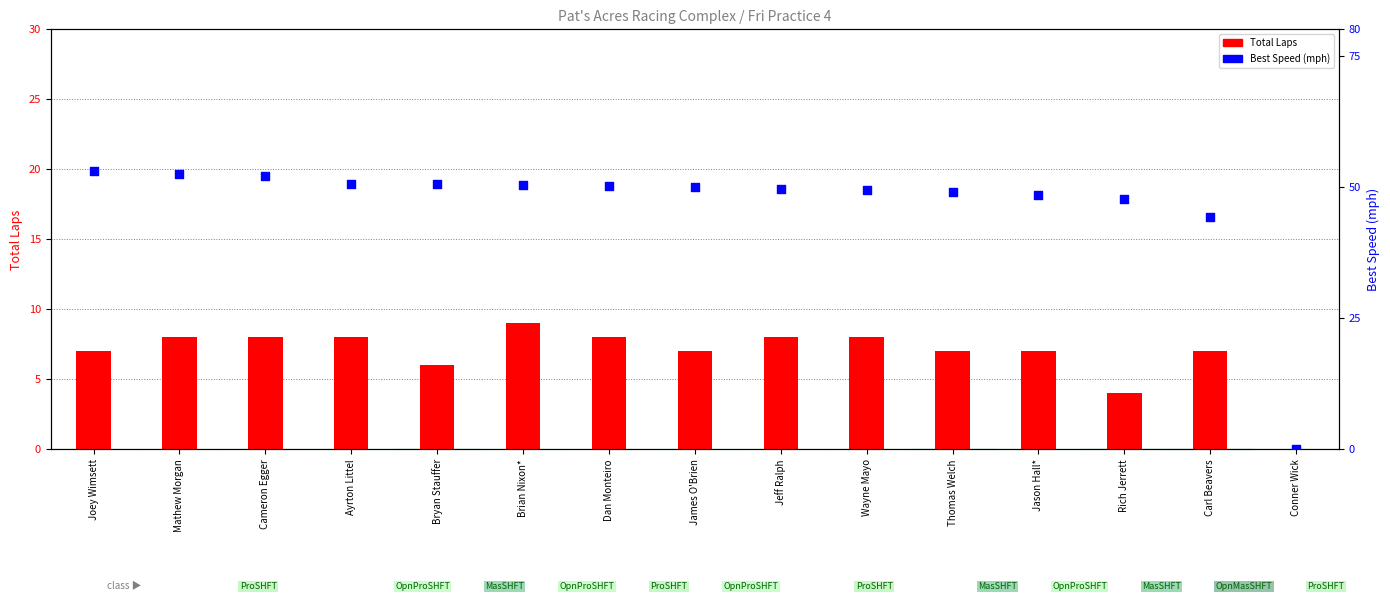

What are all the series names shown in the legend?

Total Laps, Best Speed (mph)